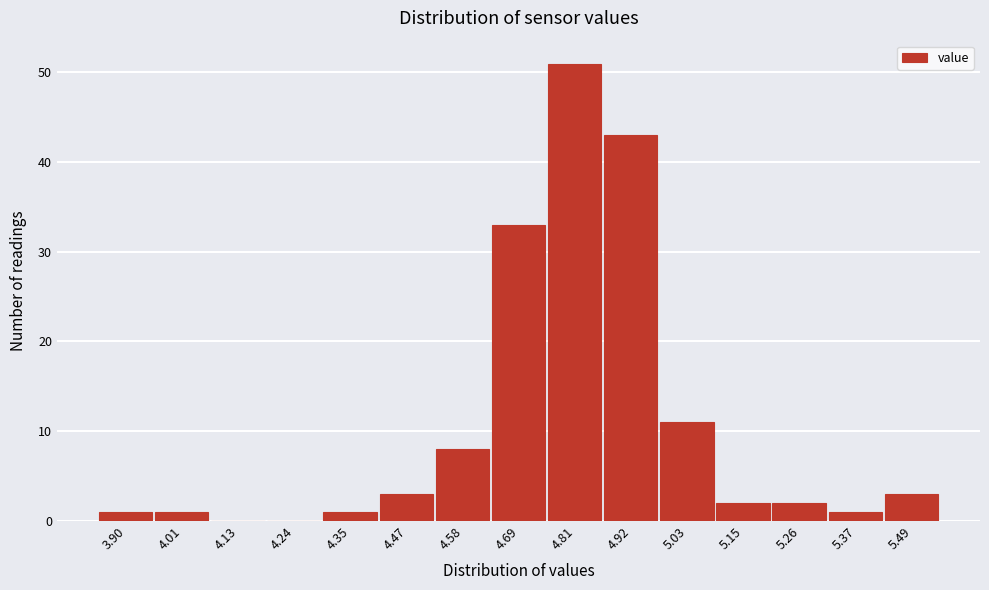

Reading left to right, list all the values displayed in this chart.

3.90=1	4.01=1	4.13=0	4.24=0	4.35=1	4.47=3	4.58=8	4.69=33	4.81=51	4.92=43	5.03=11	5.15=2	5.26=2	5.37=1	5.49=3